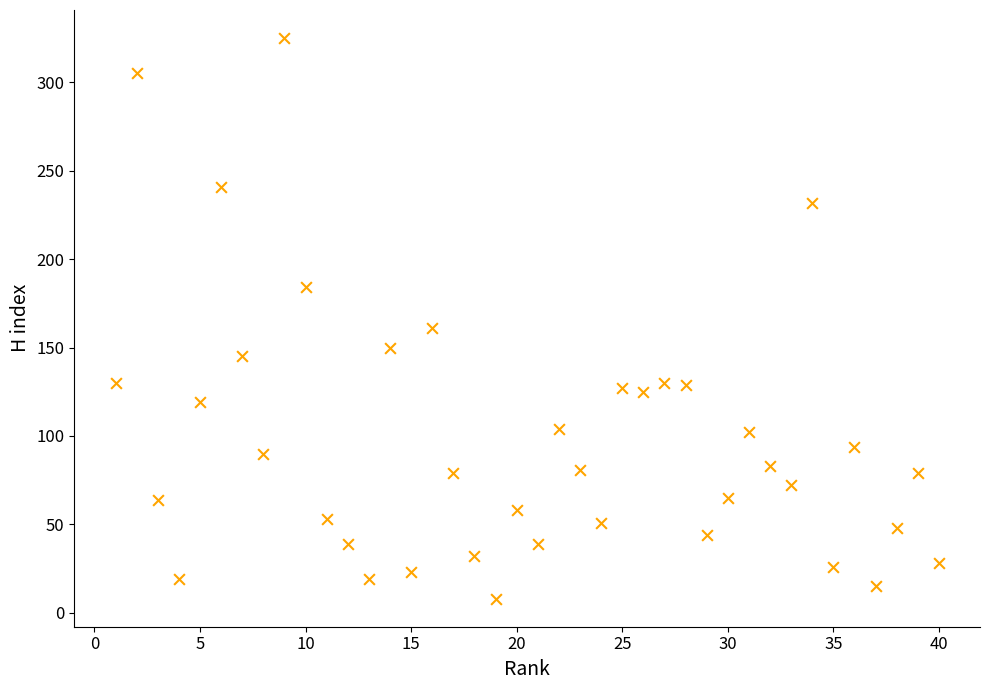

What is the range of Y values (max minus min)?

317